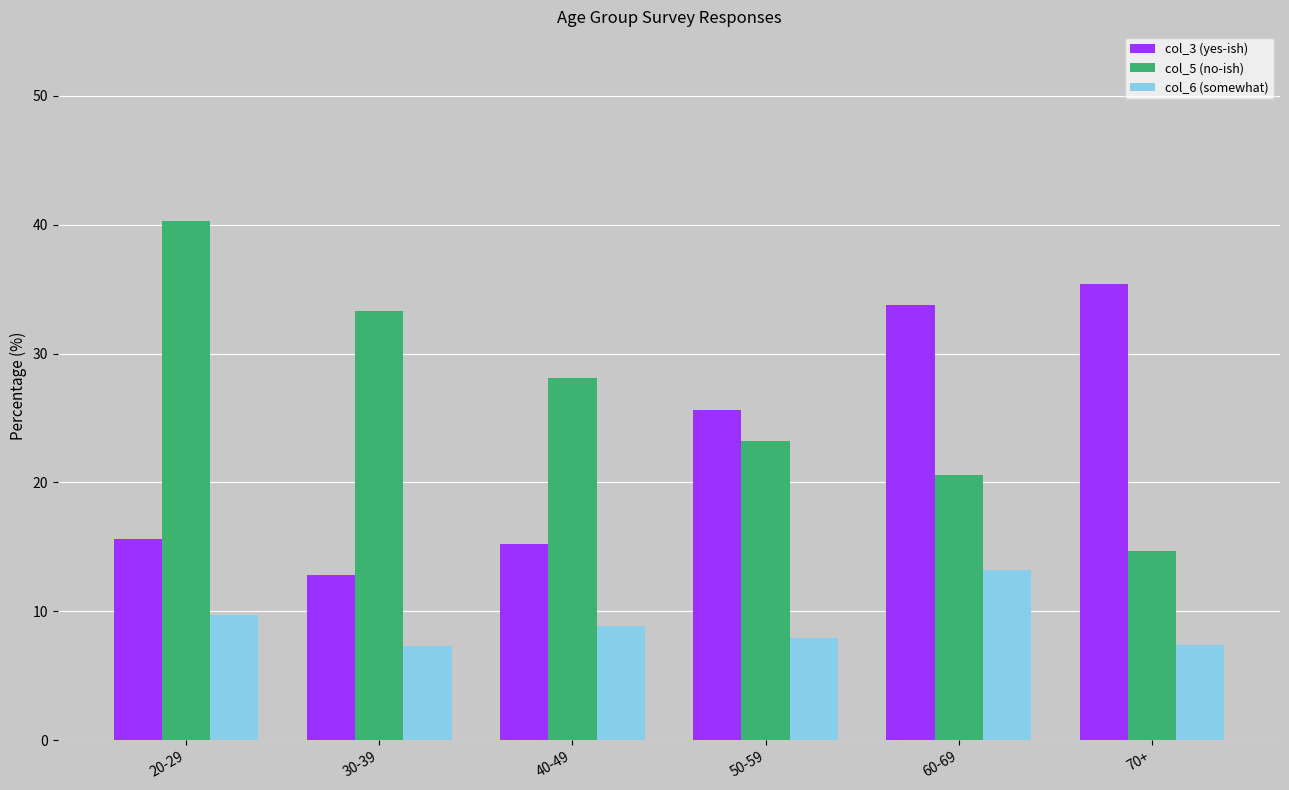

Rank the series by their maximum value, from highest to lowest.

col_5 (no-ish), col_3 (yes-ish), col_6 (somewhat)